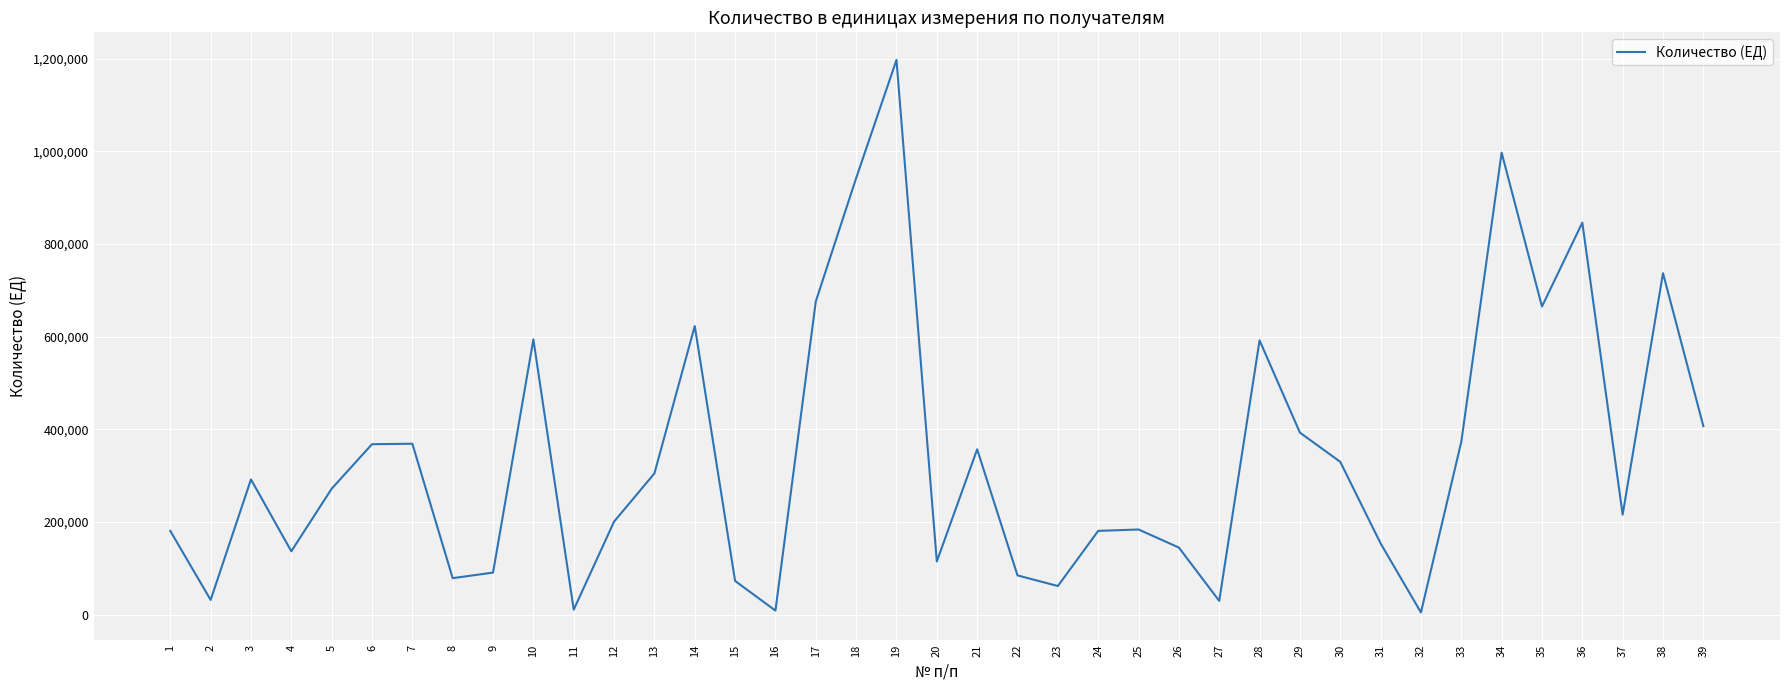

The value at 5 is 67042. True or false?

False